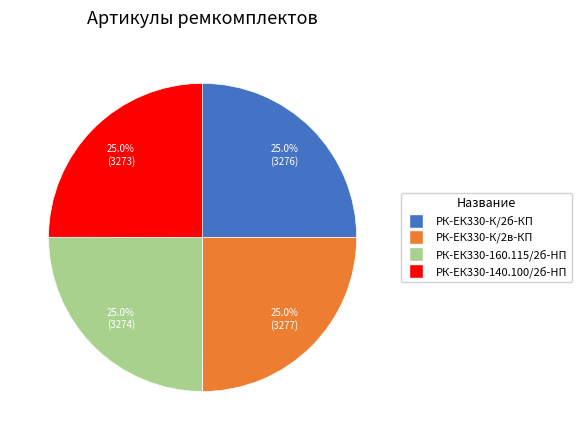

Is there any slice that represents more than half of the pie?

No